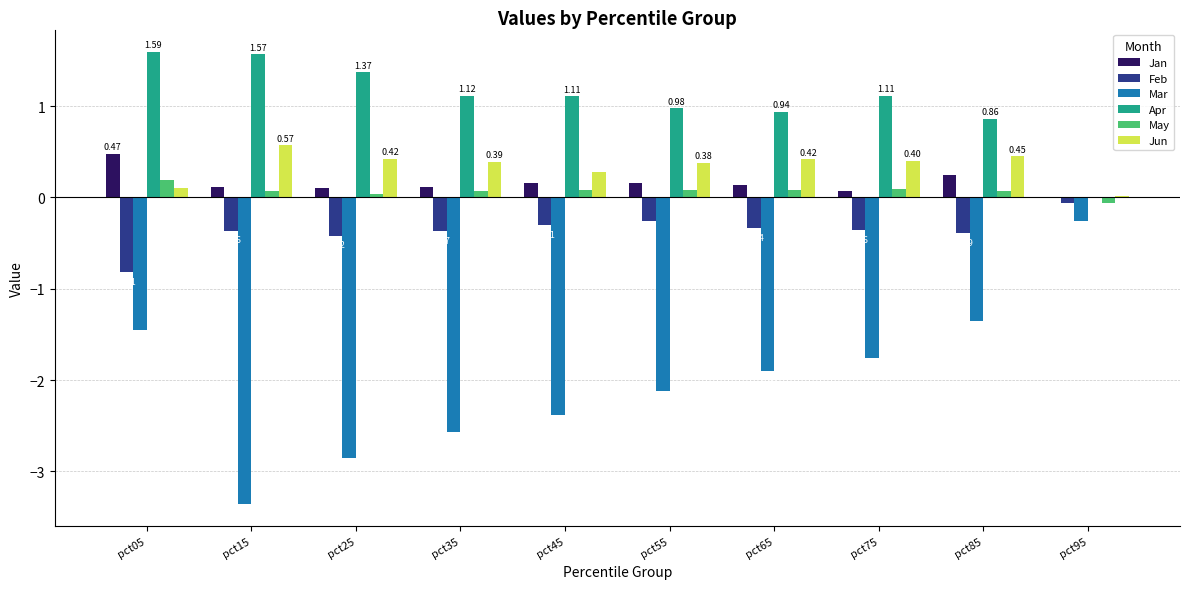

Between pct45 and pct75, which series saw the biggest shift?

Mar